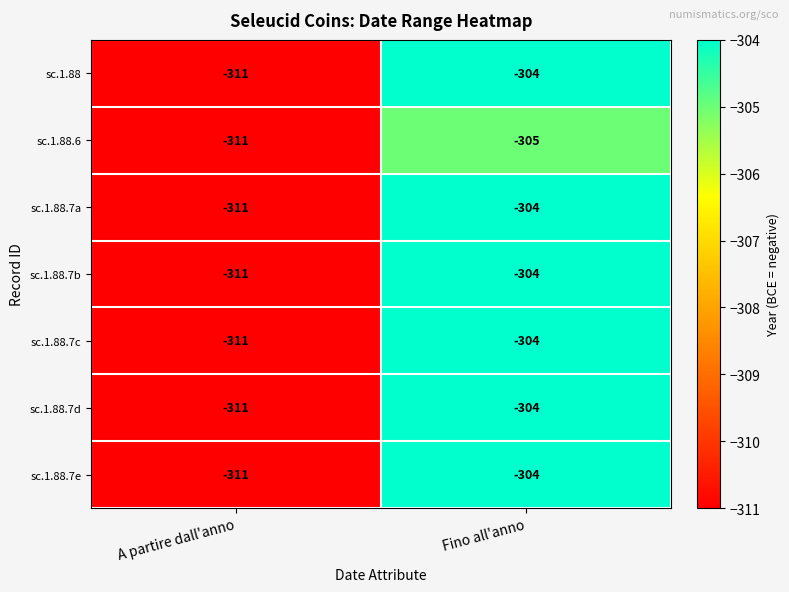

Read the sc.1.88.7a value at Fino all'anno.

-304